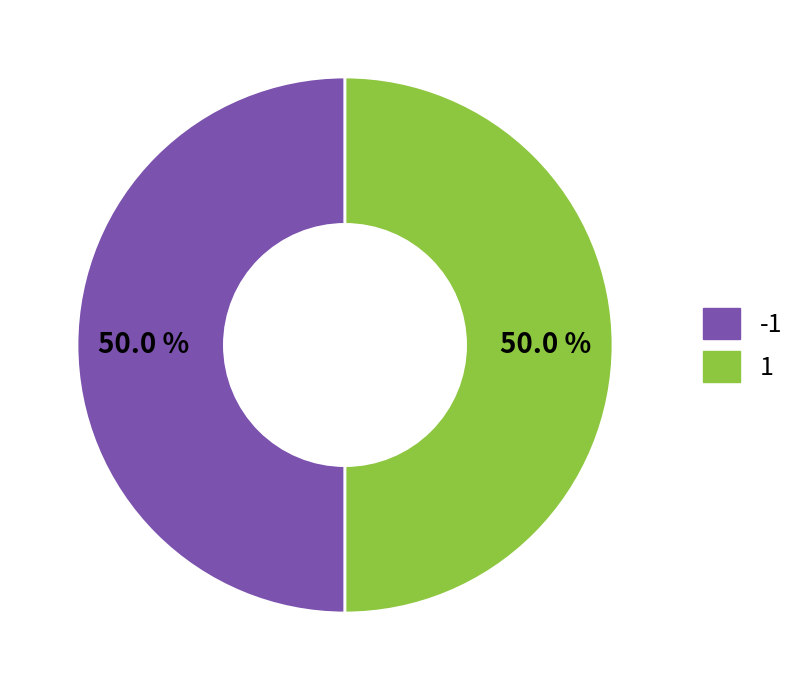

What is the total percentage of -1 and 1?

100.0%